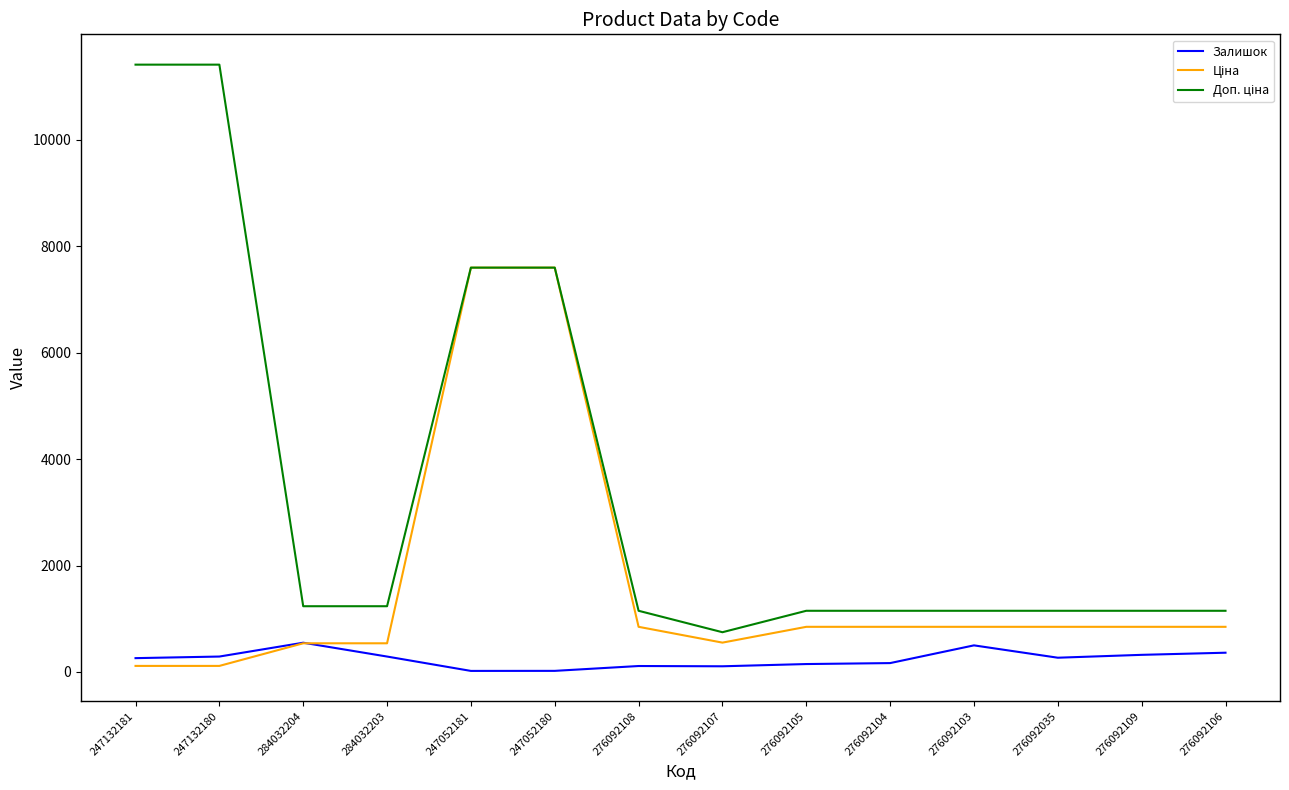

Does the chart have visible grid lines?

No